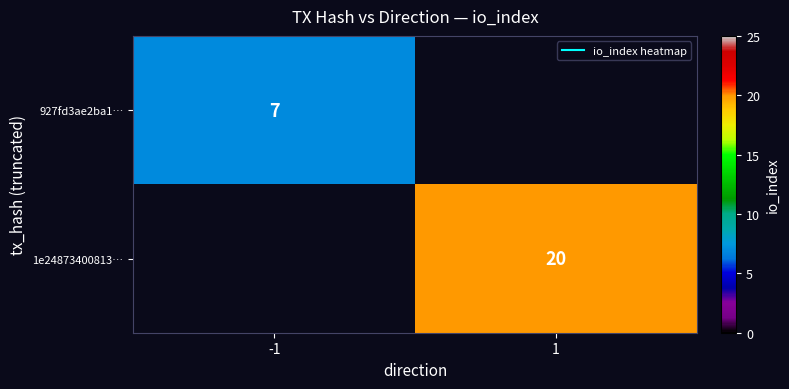

At how many categories does at least one series exceed 7?

1